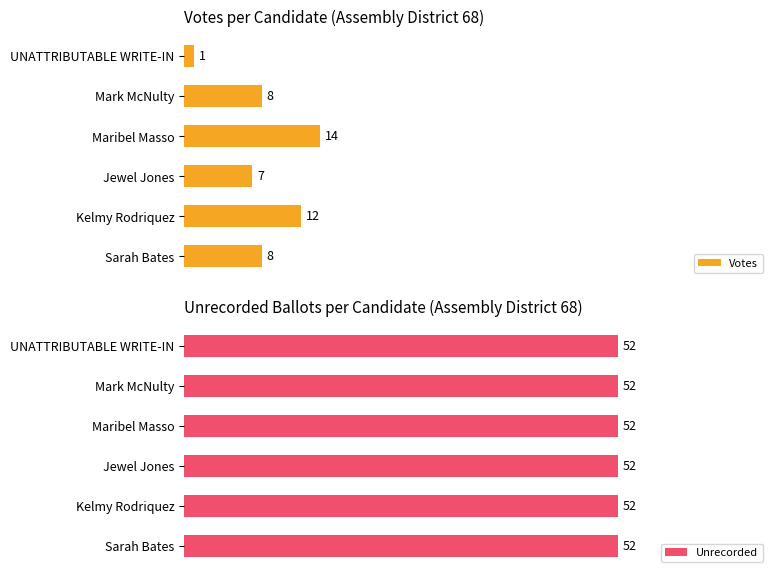

At which label is Votes closest to 7?

Jewel Jones